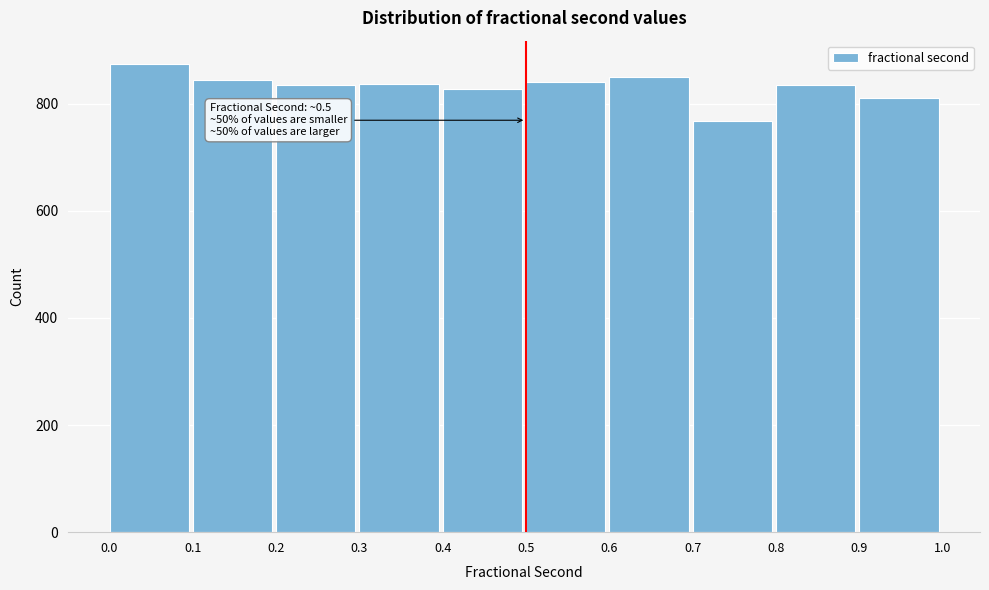

Which range on the x-axis has the tallest bar?

0.0 to 0.1